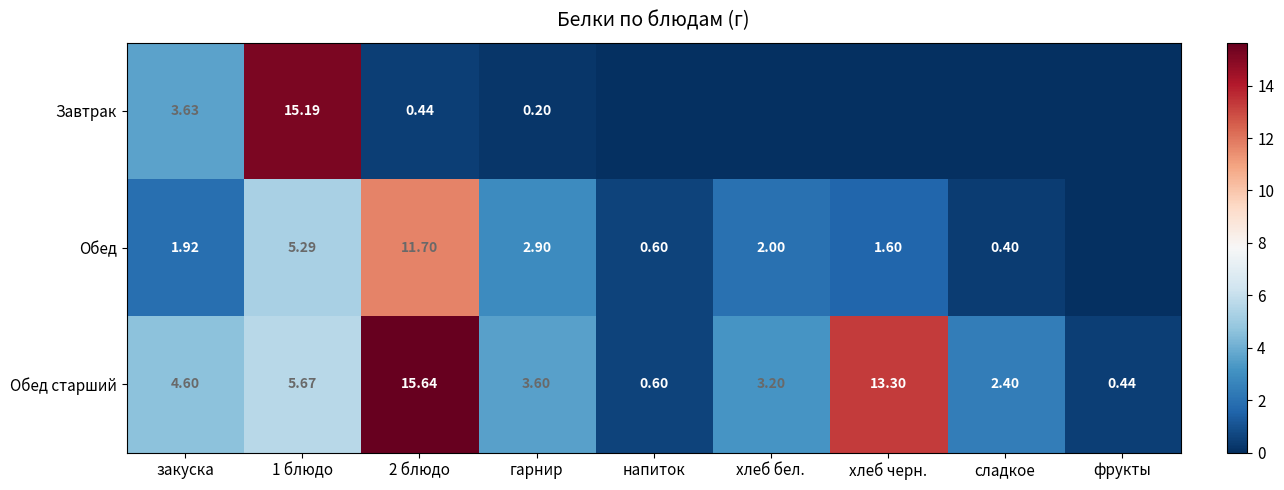

Rank the series by their average value, from highest to lowest.

Обед старший, Обед, Завтрак